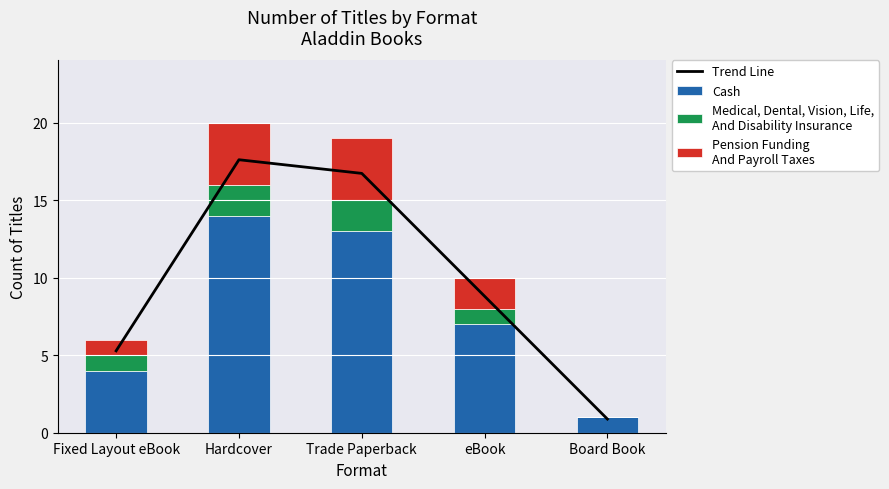

Which category has the lowest value in the Medical, Dental, Vision, Life,
And Disability Insurance series?

Board Book